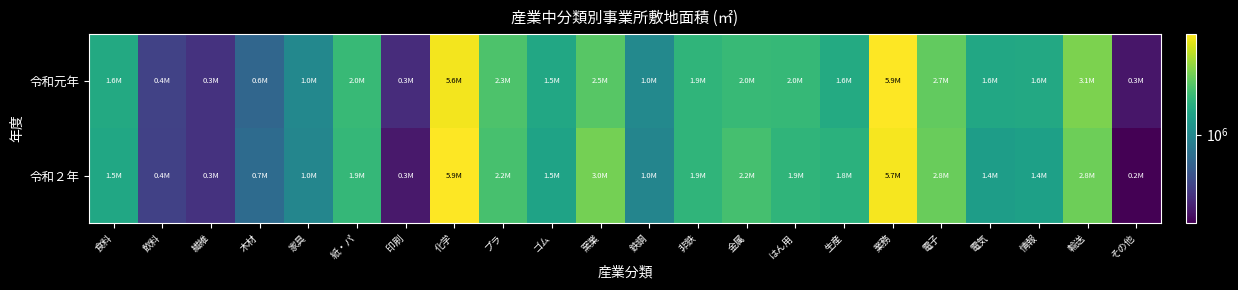

Reading right to left, transcribe all the data shown in this chart.

令和元年: その他=255926	輸送=3086760	情報=1583989	電気=1565550	電子=2659828	業務=5933307	生産=1620889	はん用=1975024	金属=1984781	非鉄=1871726	鉄鋼=1011078	窯業=2501296	ゴム=1547379	プラ=2325733	化学=5582669	印刷=320284	紙・パ=1986966	家具=992632	木材=633148	繊維=342992	飲料=406537	食料=1593859
令和２年: その他=209599	輸送=2846692	情報=1395716	電気=1353267	電子=2781272	業務=5662983	生産=1772561	はん用=1871238	金属=2227124	非鉄=1876650	鉄鋼=963966	窯業=2950263	ゴム=1464865	プラ=2228472	化学=5918346	印刷=264611	紙・パ=1944758	家具=978157	木材=670548	繊維=341613	飲料=398561	食料=1539103